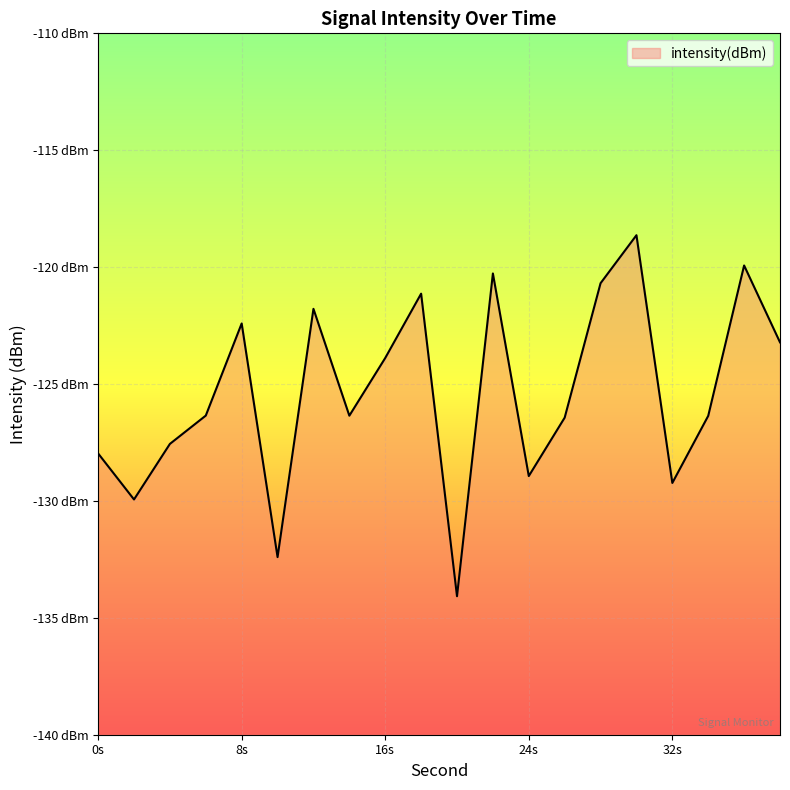

At which category does the data reach its first local valley?

2